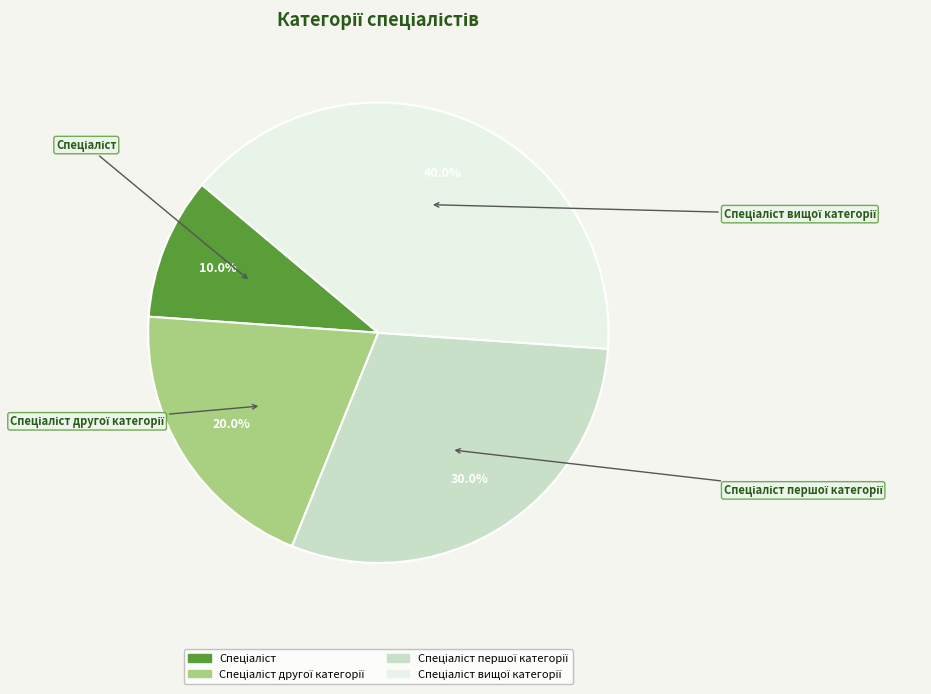

Is there a majority slice in this chart?

No